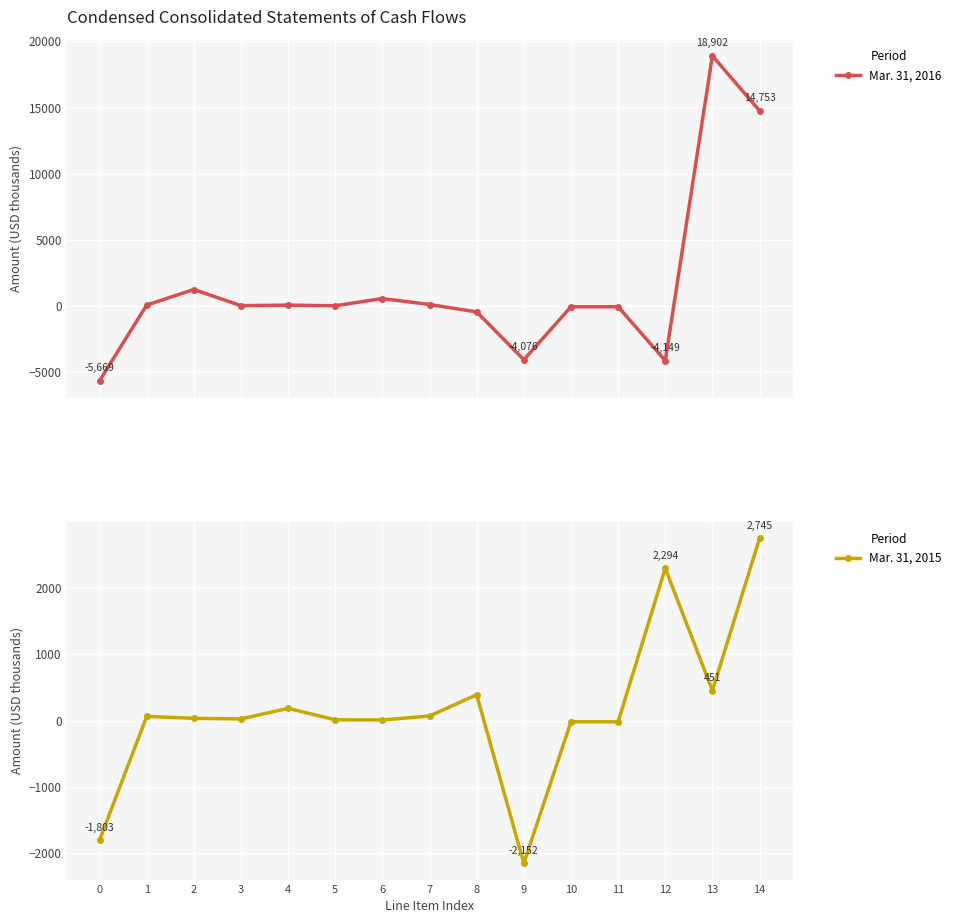

How many lines are shown in the chart?

2